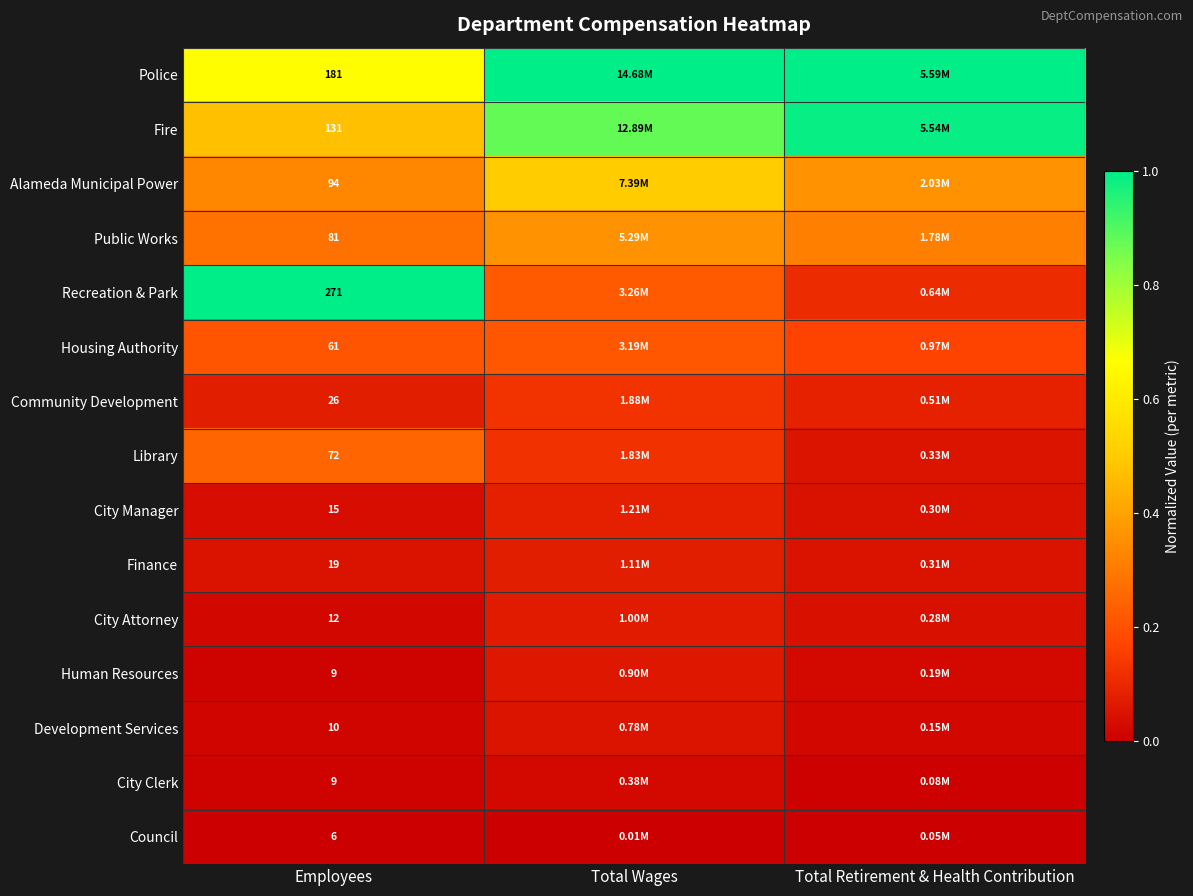

The value of City Attorney at Employees is 0.0. True or false?

False